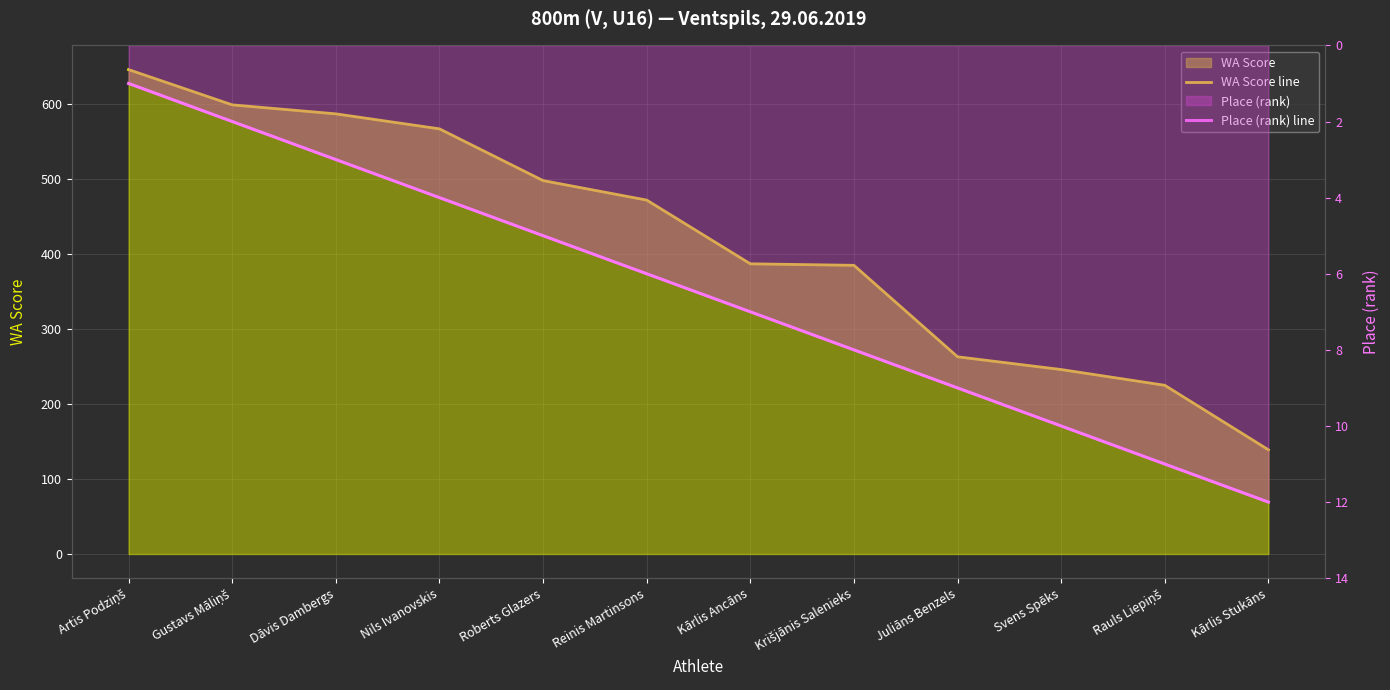

The WA Score line series shows 646 at Artis Podziņš. True or false?

True